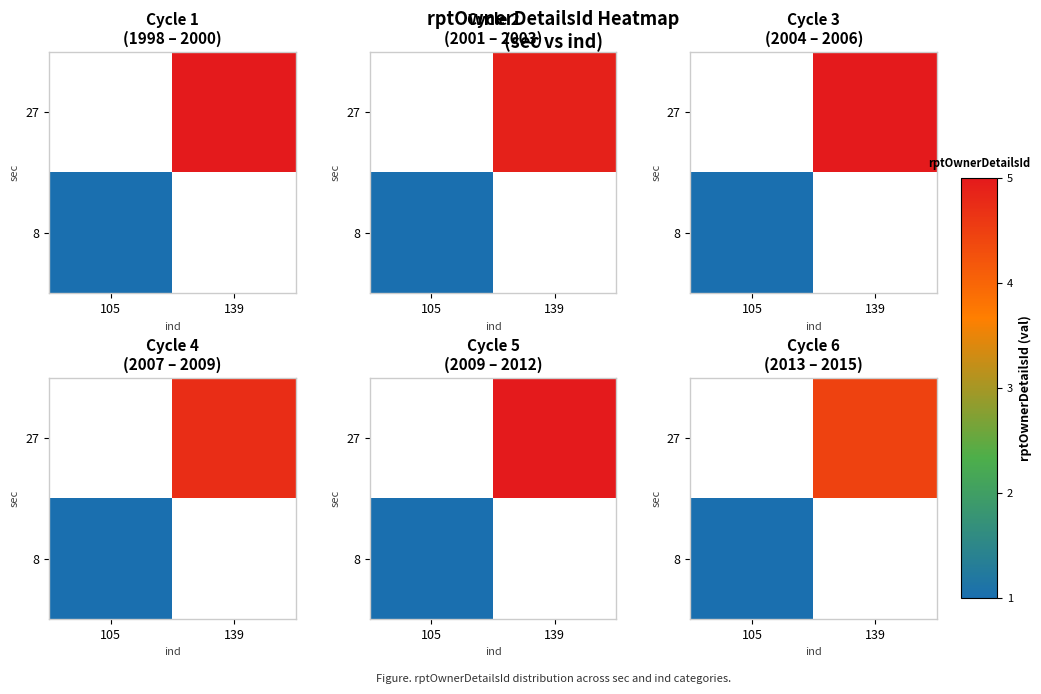

What is the approximate value of 8 at 105?

1.0